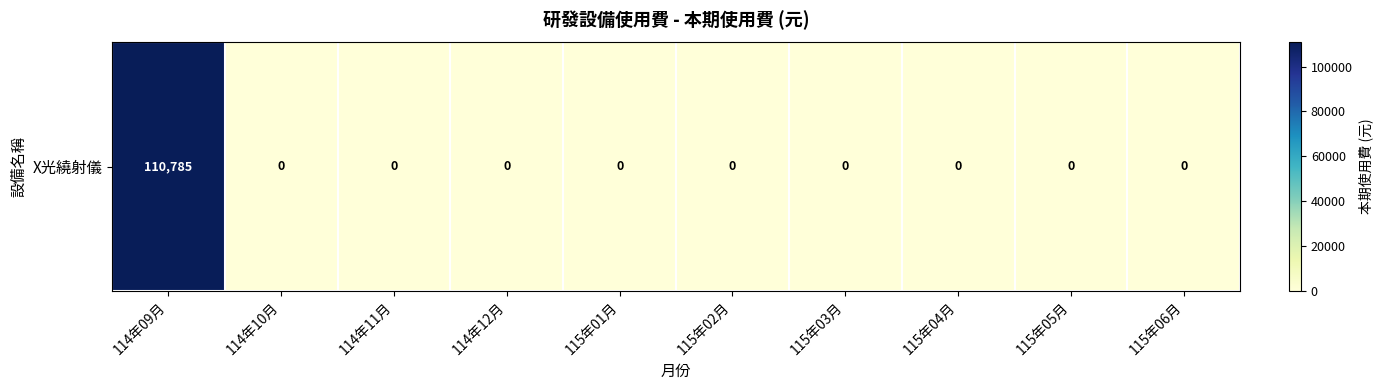

Is it true that the value at 115年05月 is 0?

True